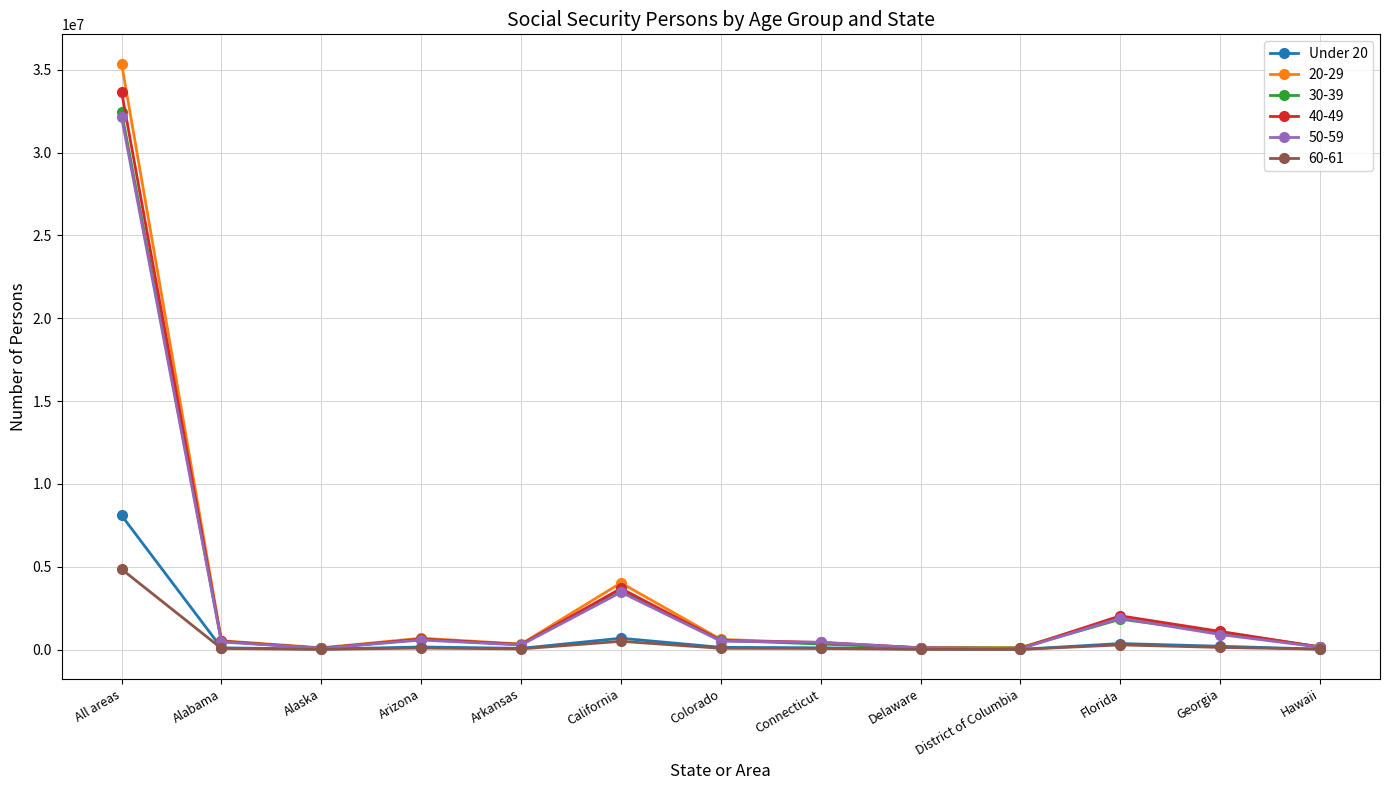

What is the label of the 6th point from the right?

Connecticut